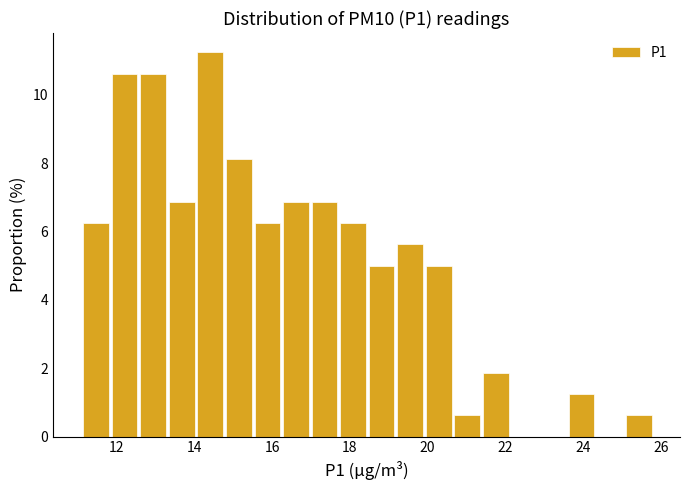

Around what value on the x-axis is the tallest bar? Give the approximate position of its centre, as read against the axis.

14.4